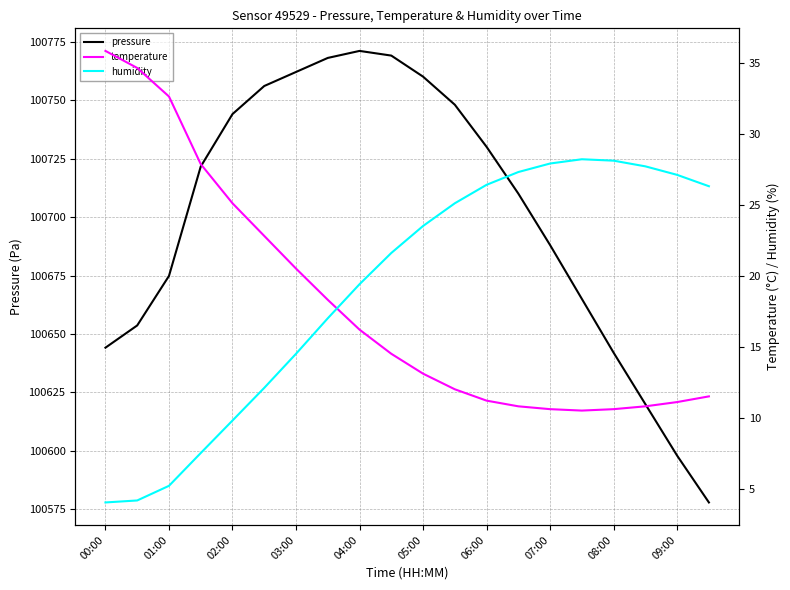

What is the maximum value for pressure?

100771.0